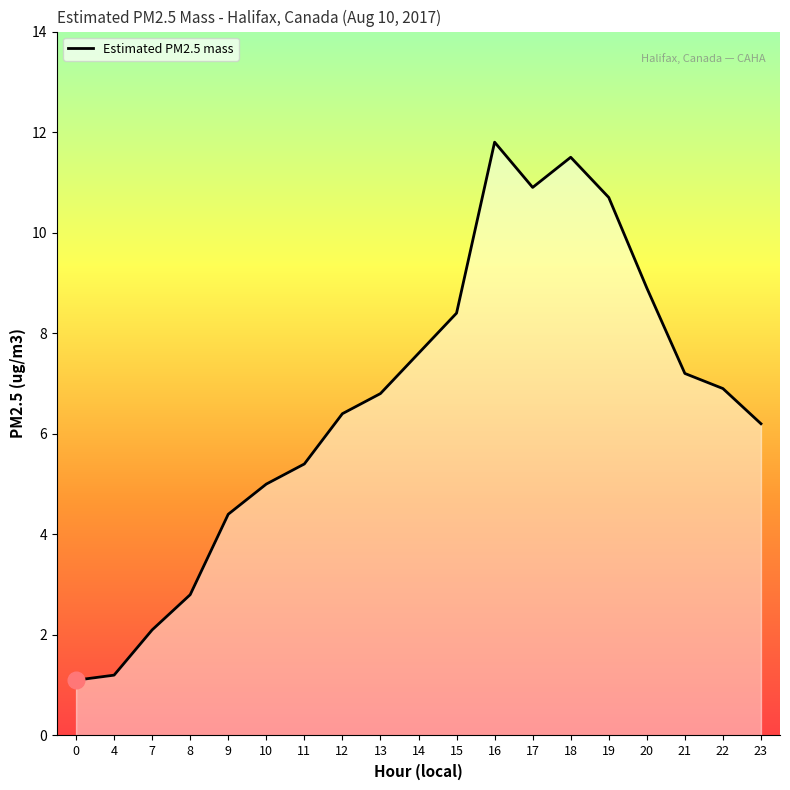

Reading right to left, list all the values displayed in this chart.

6.2	6.9	7.2	8.9	10.7	11.5	10.9	11.8	8.4	7.6	6.8	6.4	5.4	5.0	4.4	2.8	2.1	1.2	1.1